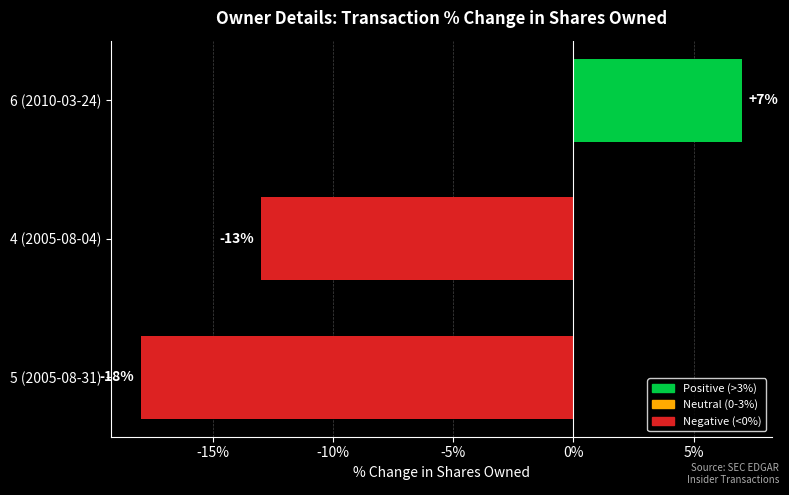

Reading bottom to top, extract all data points from this chart.

-18	-13	7